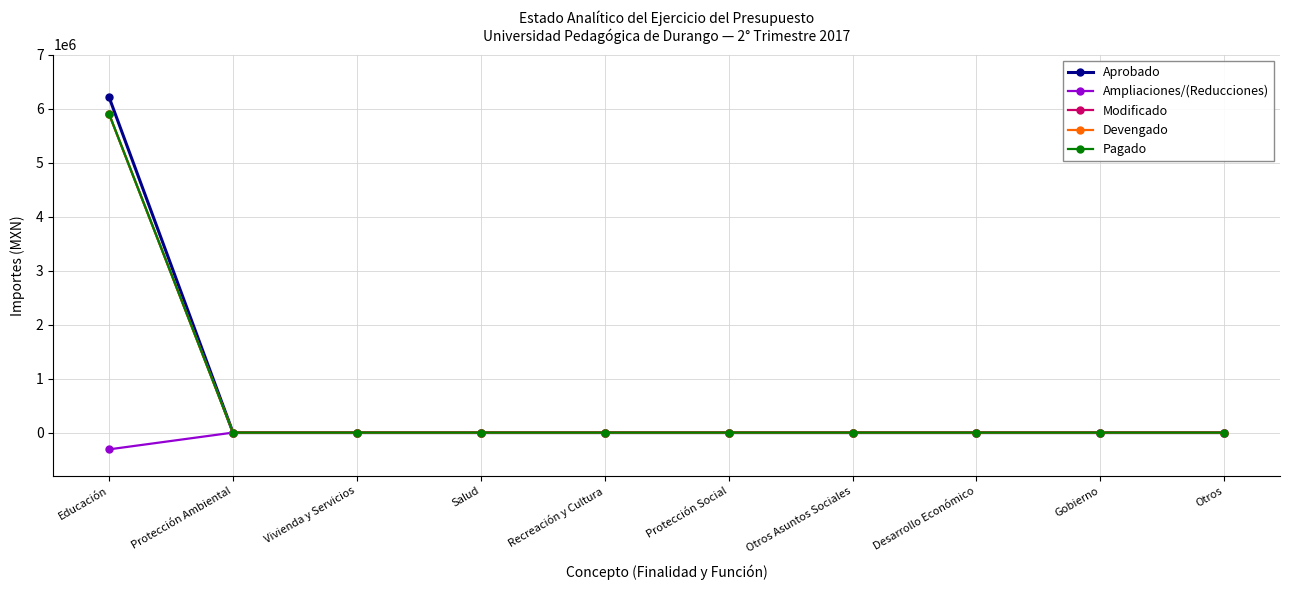

Does the chart display data point markers on the line(s)?

Yes